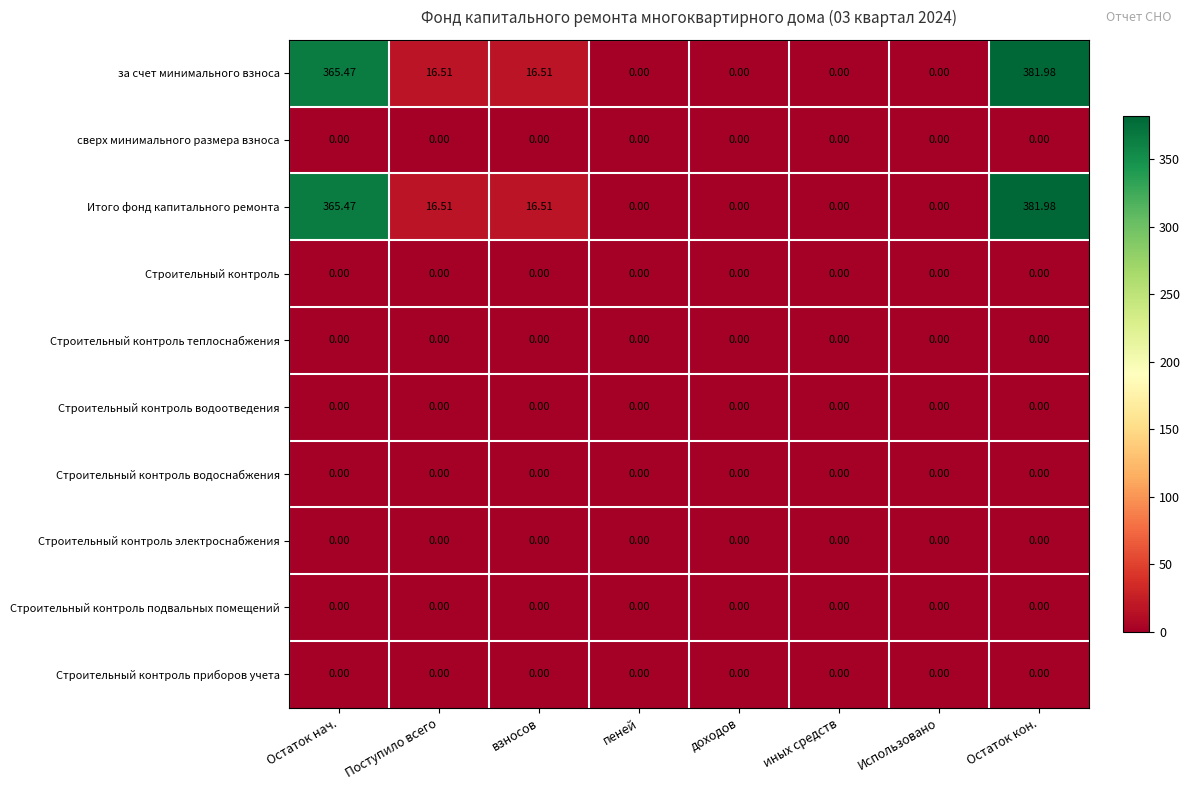

Which label corresponds to the largest value in the chart?

Остаток кон.